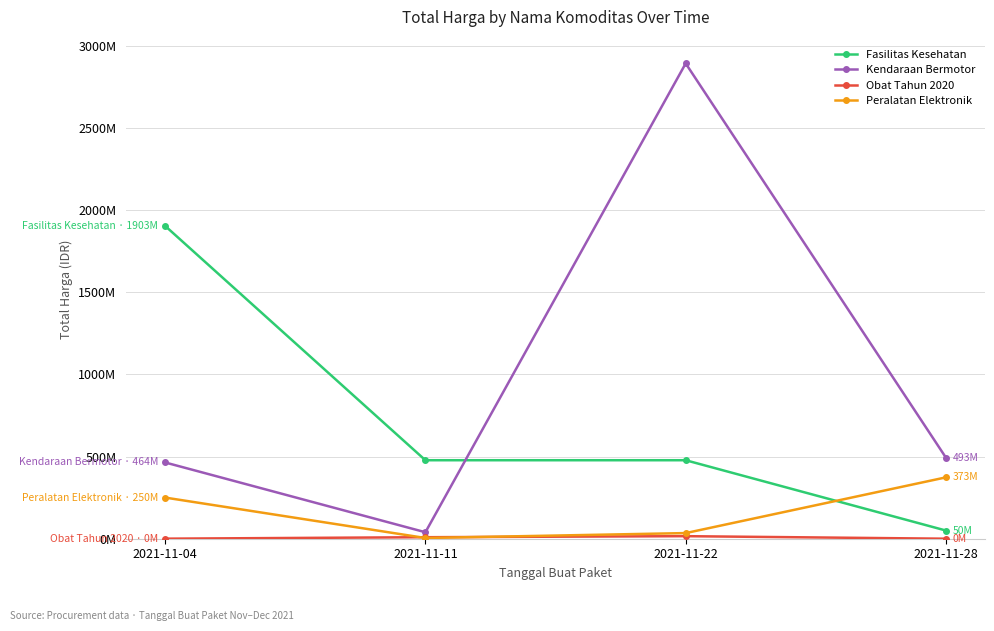

Is this an area chart (filled region under the line)?

No